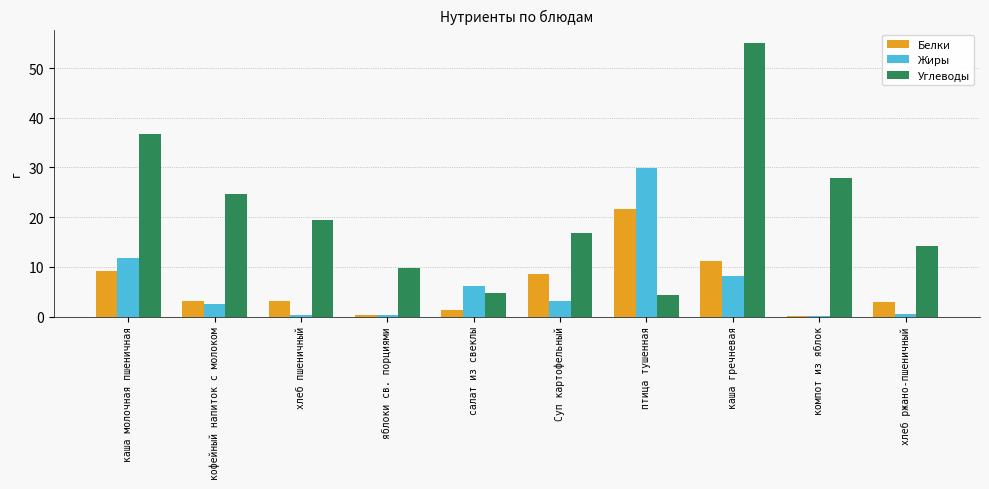

What is the sum of the Жиры values at салат из свеклы and хлеб пшеничный?

6.4